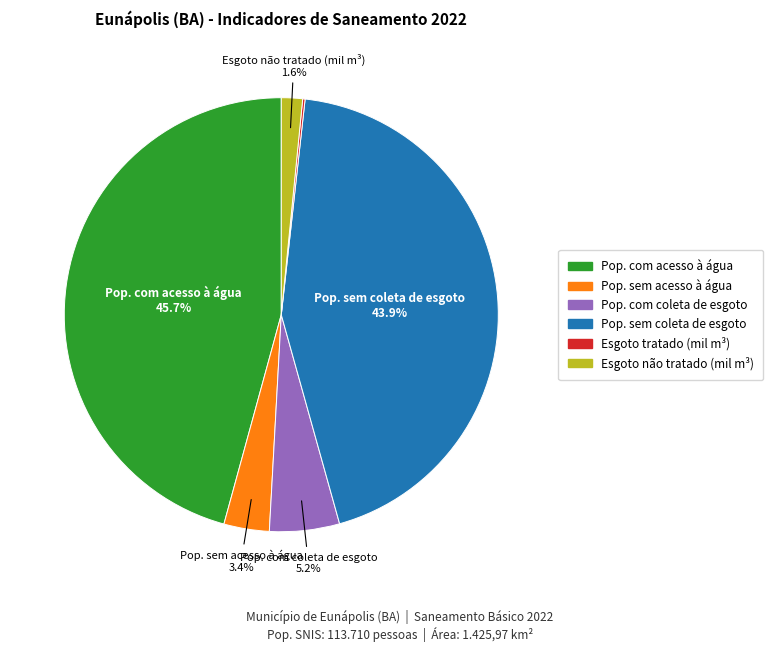

Is there a majority slice in this chart?

No